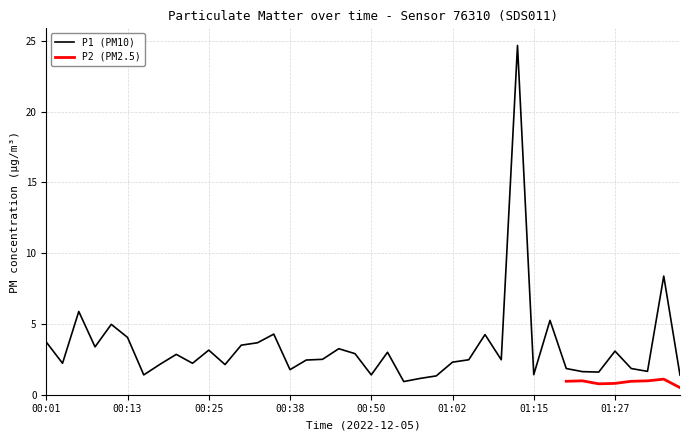

Does the chart have visible grid lines?

Yes